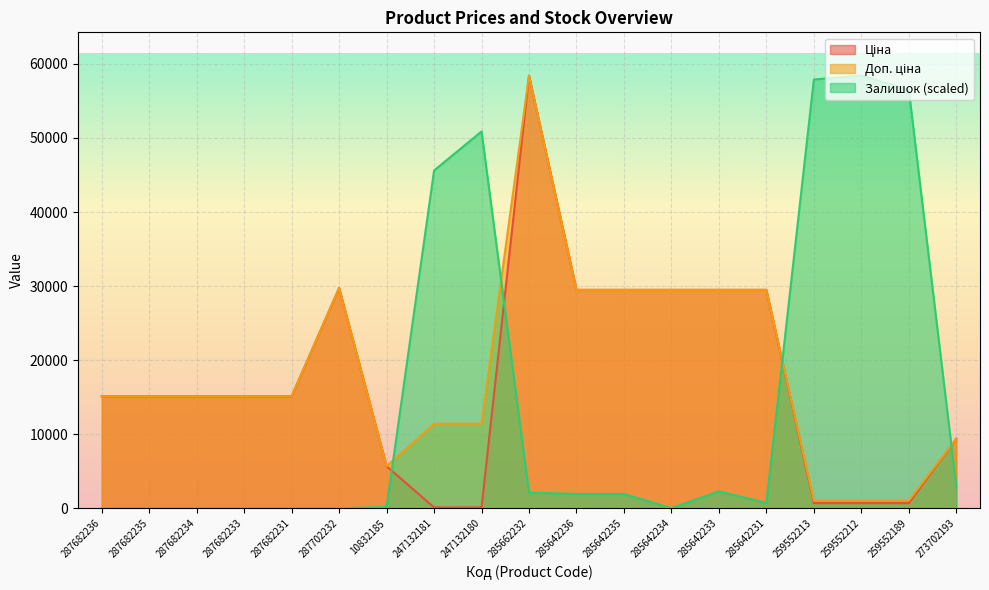

Is the value of Ціна at 287682236 greater than the value of Доп. ціна at 285642234?

No